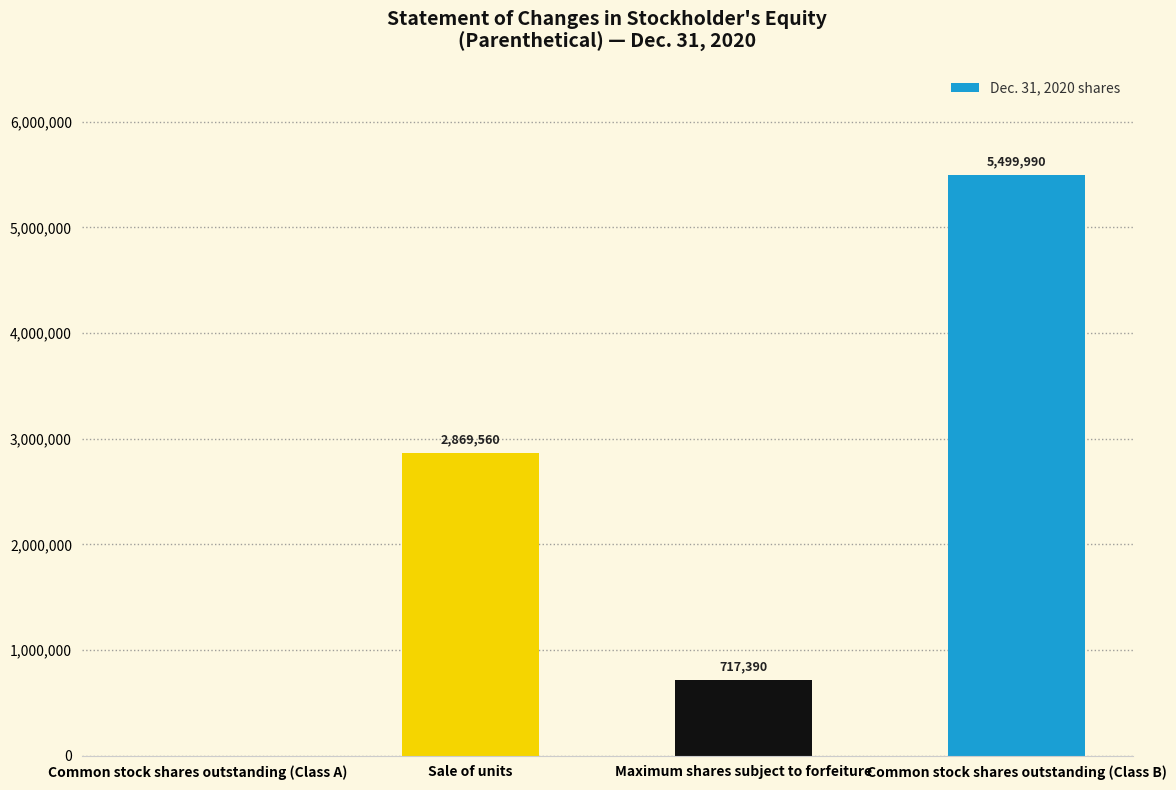

Are the bars grouped side by side (vs. stacked)?

No